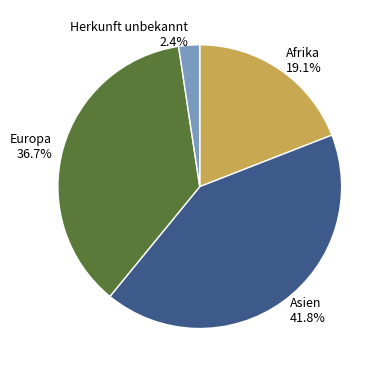

What percentage is the Europa slice, to the nearest percent?

37%